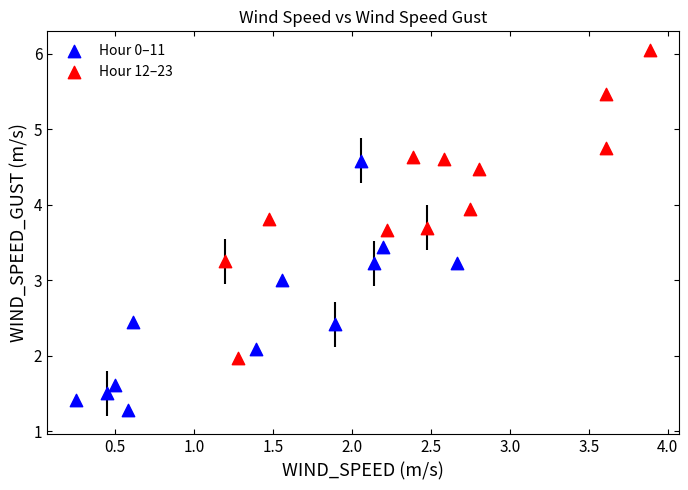

Which series has the widest spread of Y values?

Hour 12–23